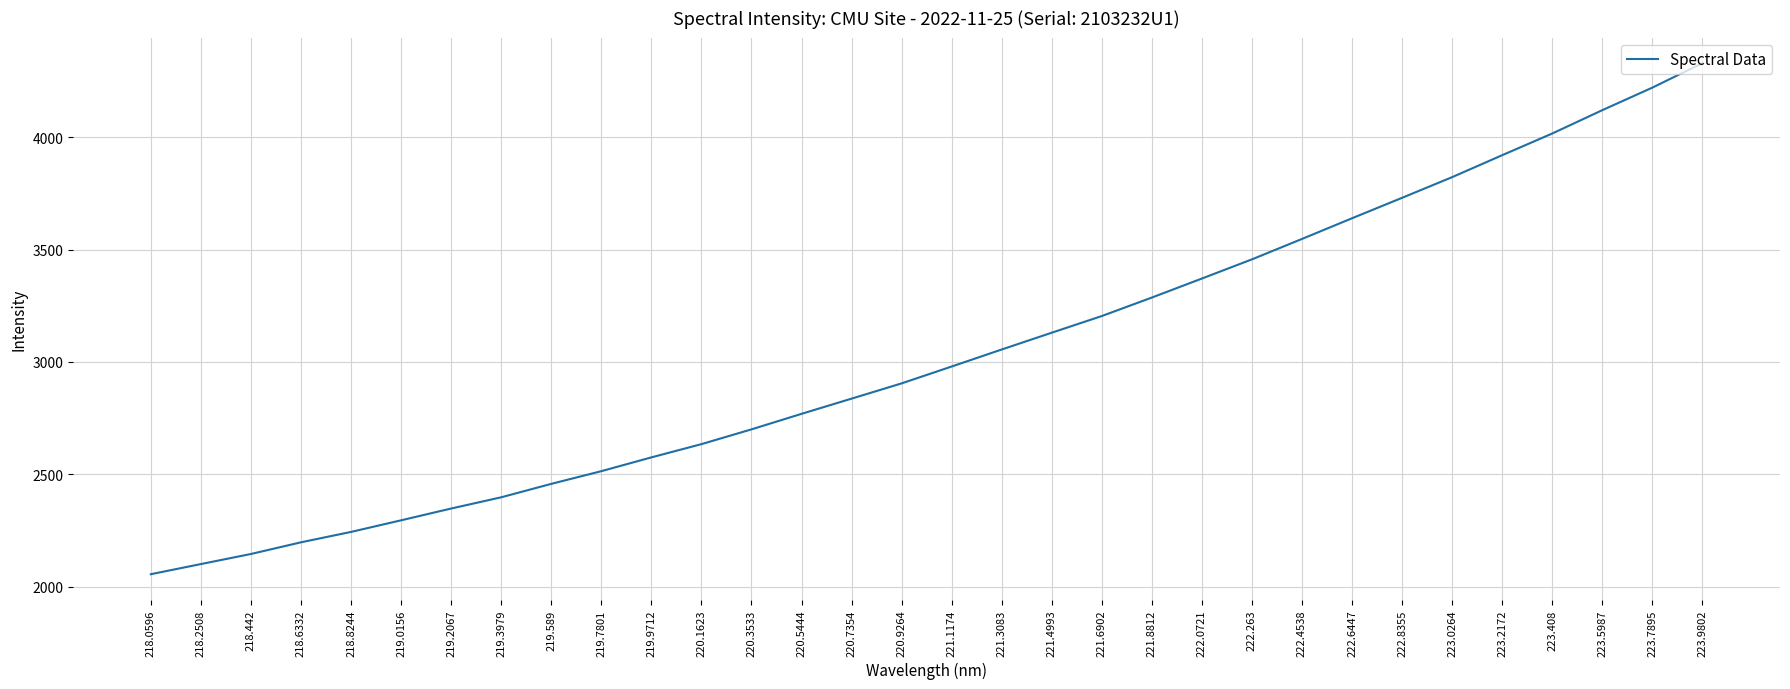

What is the ratio of the value at 218.2508 to the value at 221.3083?

0.7